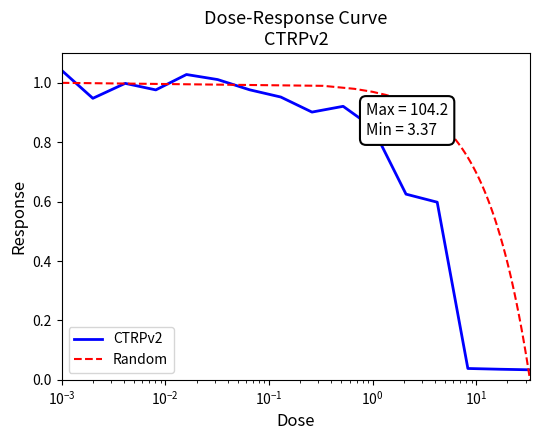

Between 33.0 and 4.2, which is larger?

4.2